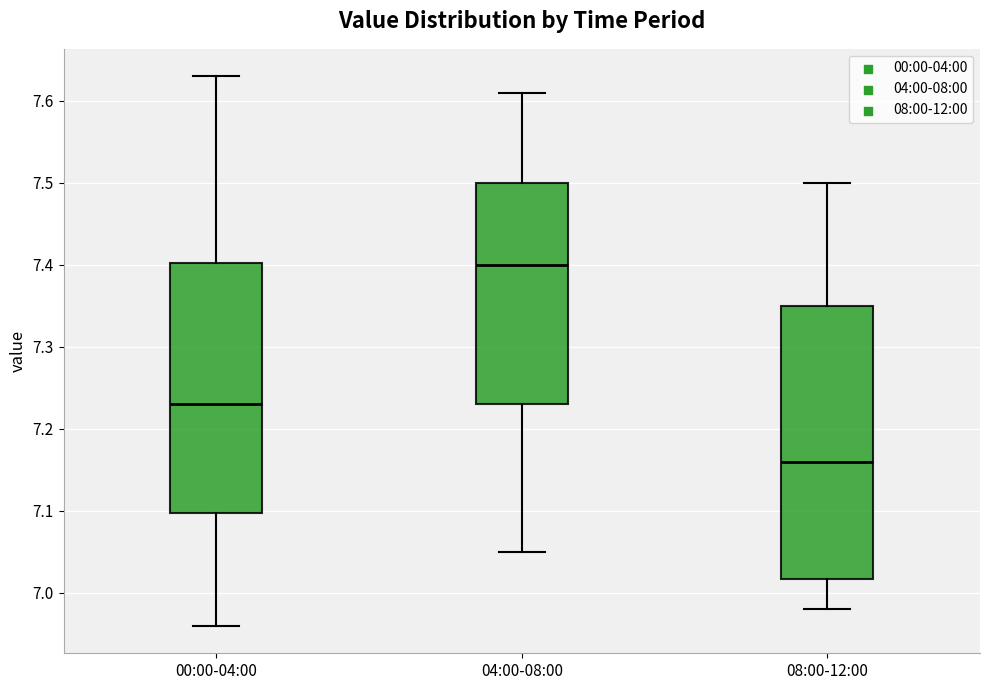

Which box is the tallest, from its lower edge to its upper edge?

08:00-12:00